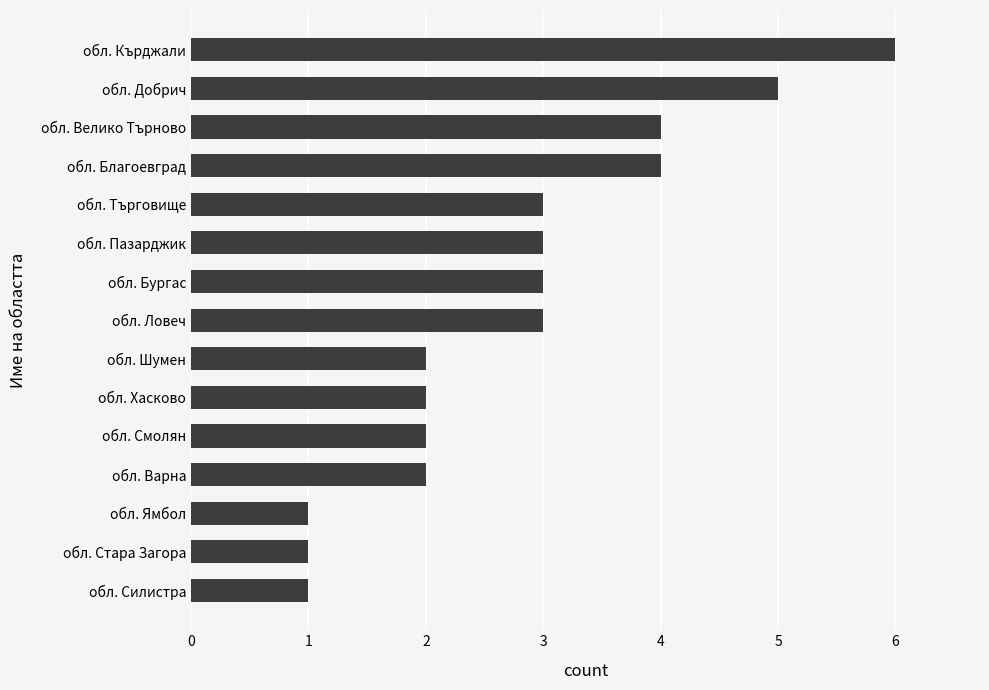

What is the sum of all values?

42